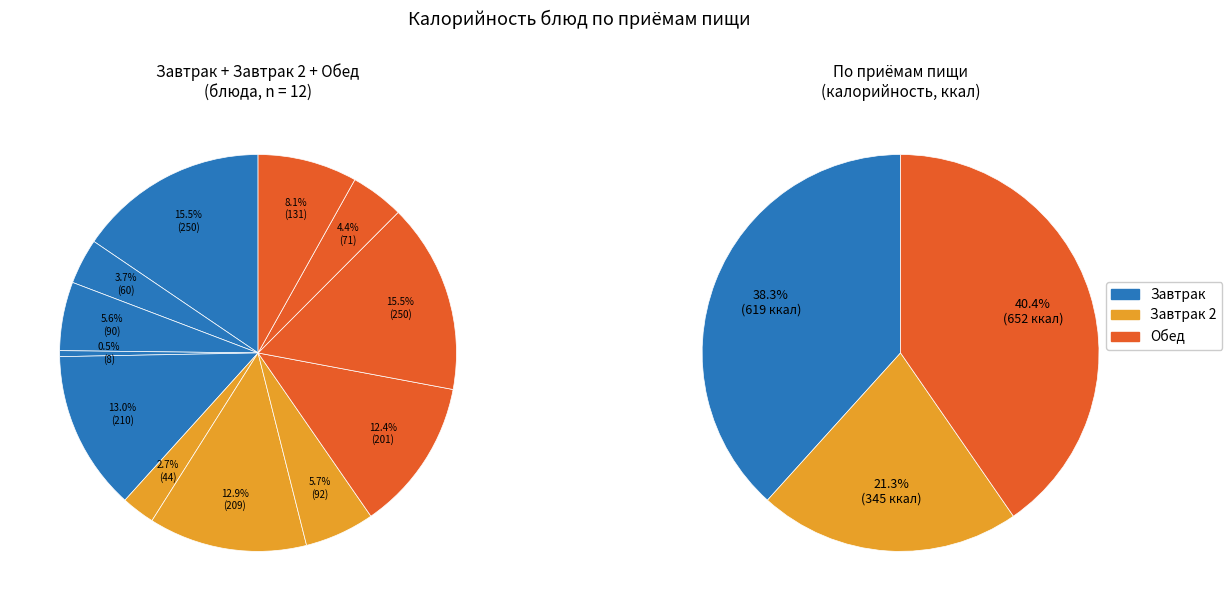

Is there a majority slice in this chart?

No